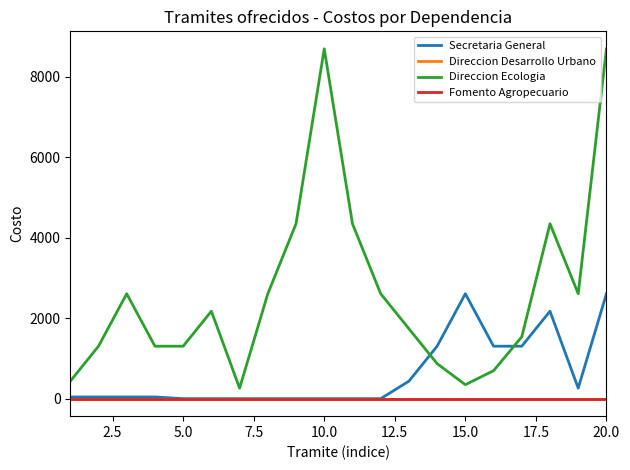

At how many categories does at least one series exceed 6401?

2